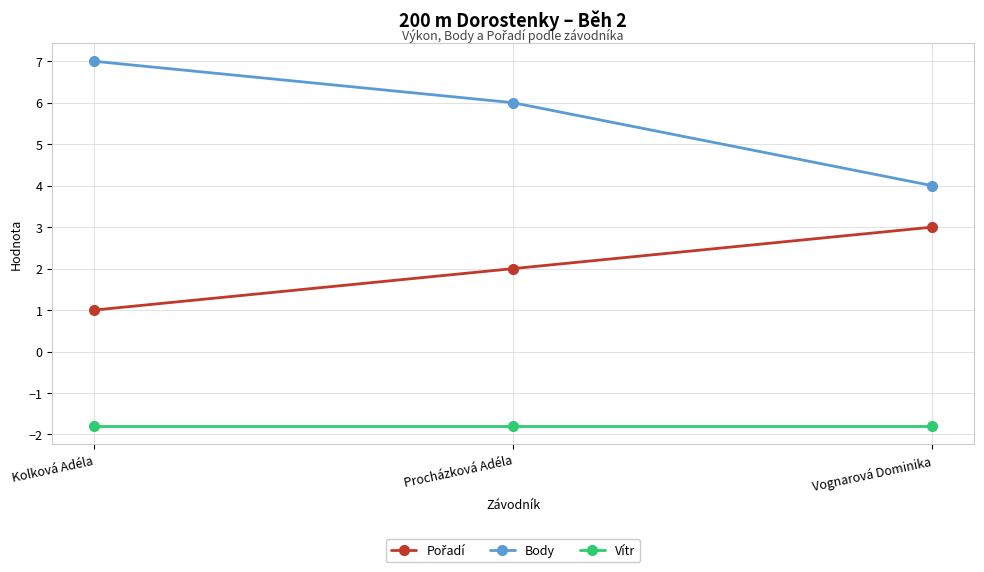

What is the total value across all series at Vognarová Dominika?

5.2